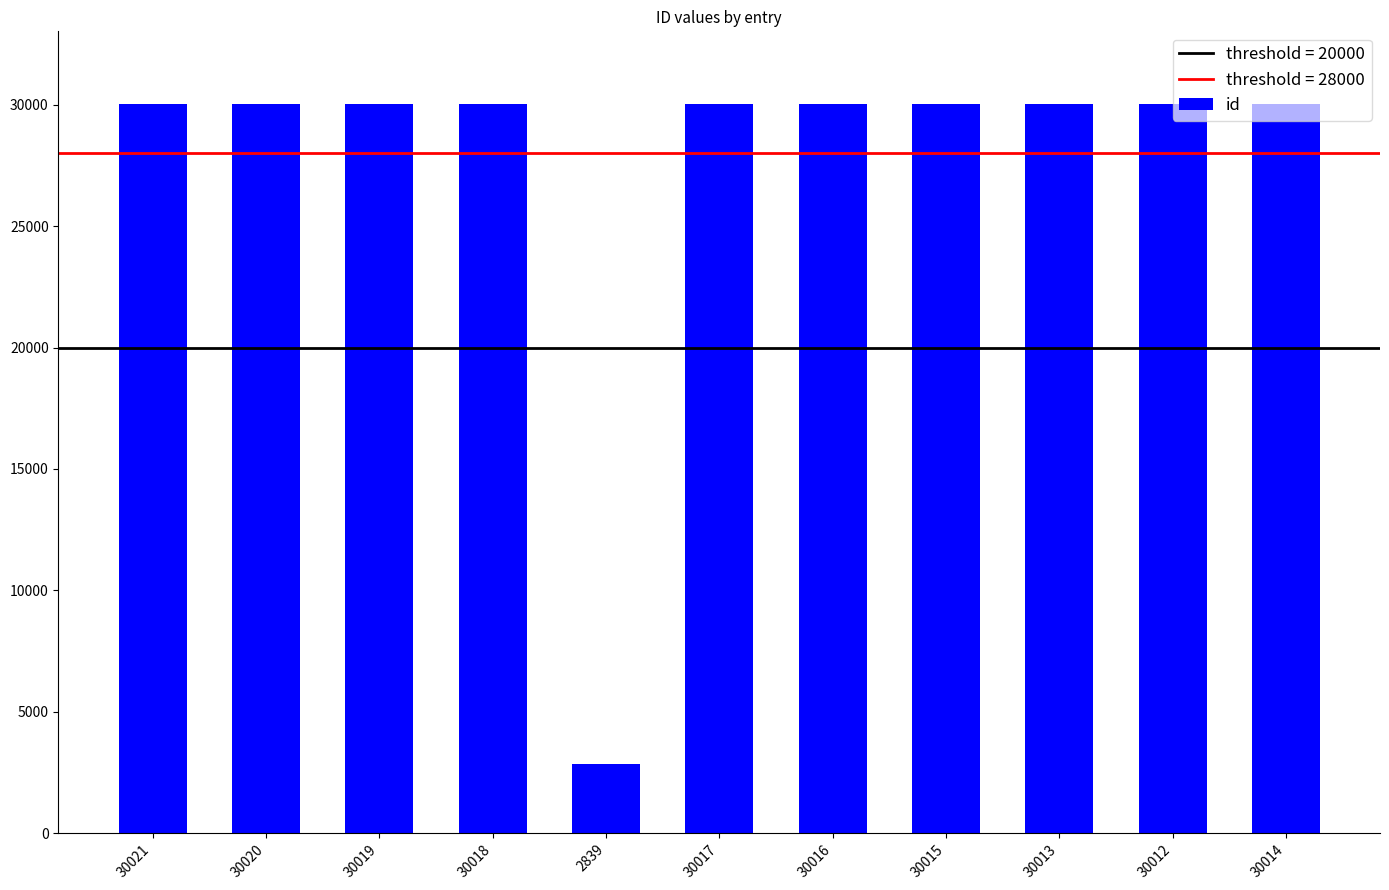

Which label corresponds to the smallest value in the chart?

2839